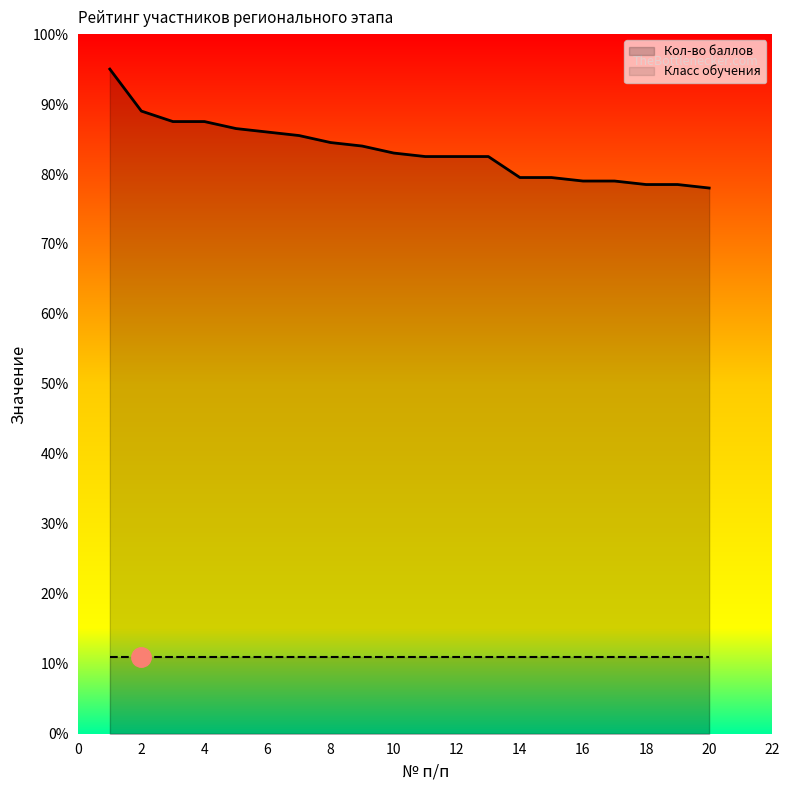

The value at 16 is 79.0. True or false?

True